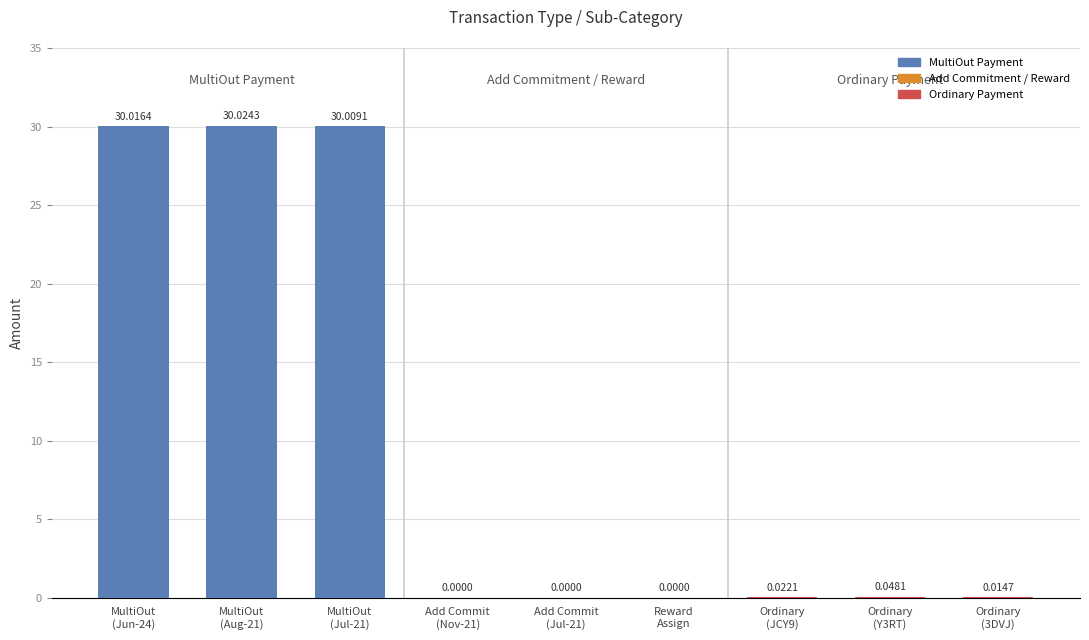

Count the number of categories in the chart.

9